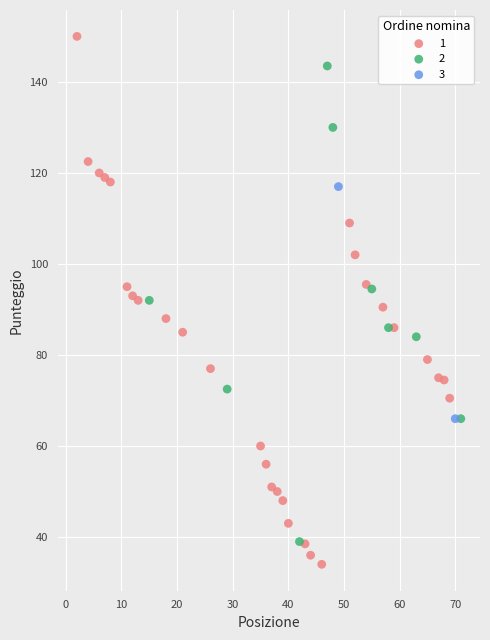

Which series contains the lowest Y value?

1